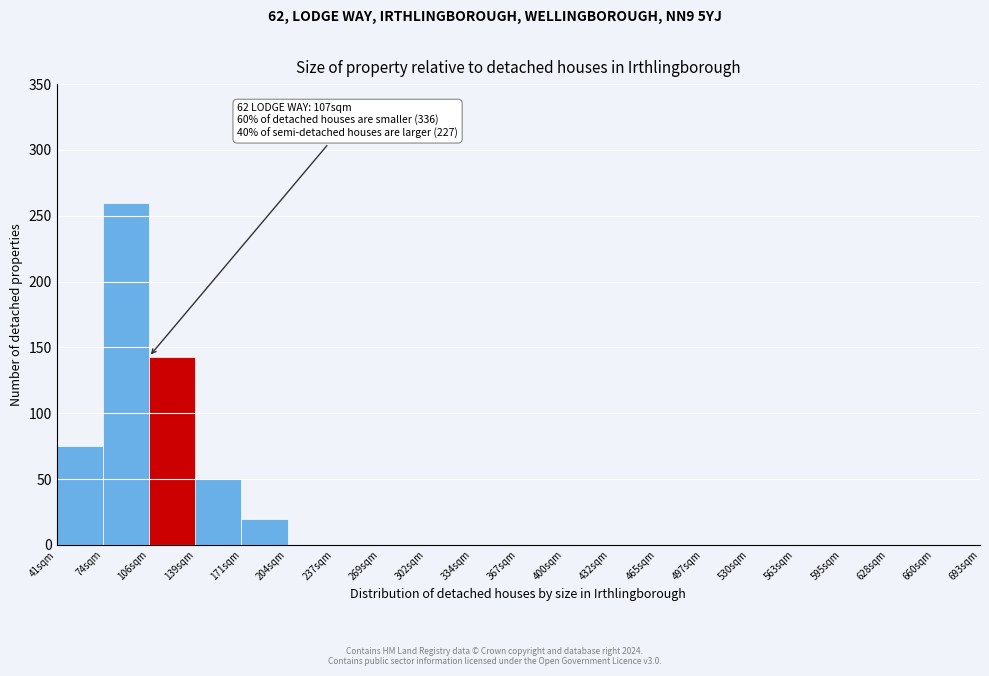

Reading left to right, extract all data points from this chart.

41sqm=75	74sqm=260	106sqm=143	139sqm=51	171sqm=20	204sqm=0	237sqm=0	269sqm=0	302sqm=0	334sqm=0	367sqm=0	400sqm=0	432sqm=0	465sqm=0	497sqm=0	530sqm=0	563sqm=0	595sqm=0	628sqm=0	660sqm=0